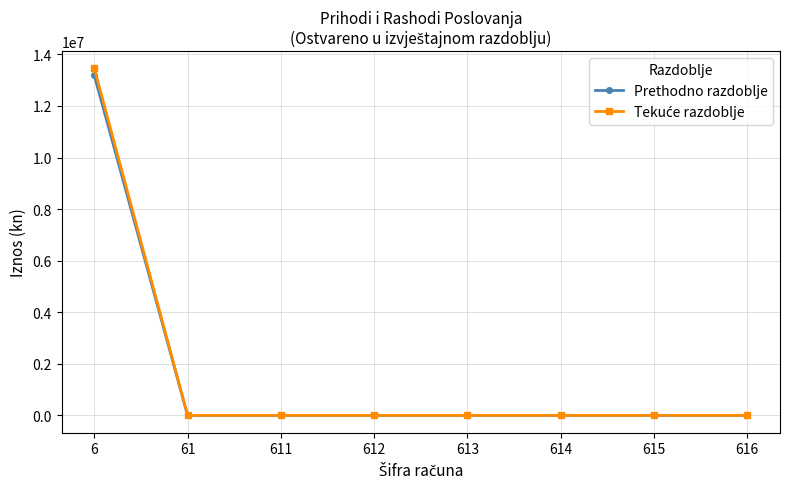

At which category is the sum across all series the highest?

6